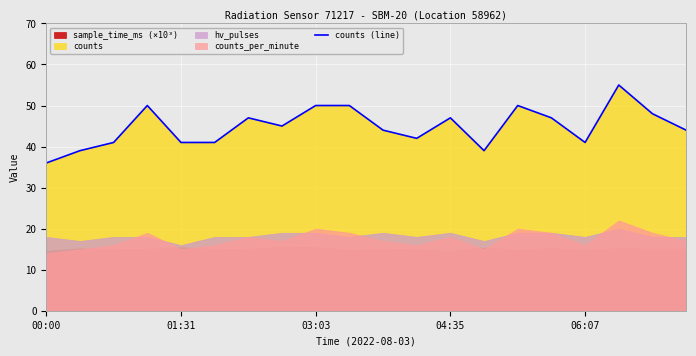

What is the minimum value for counts (line)?

36